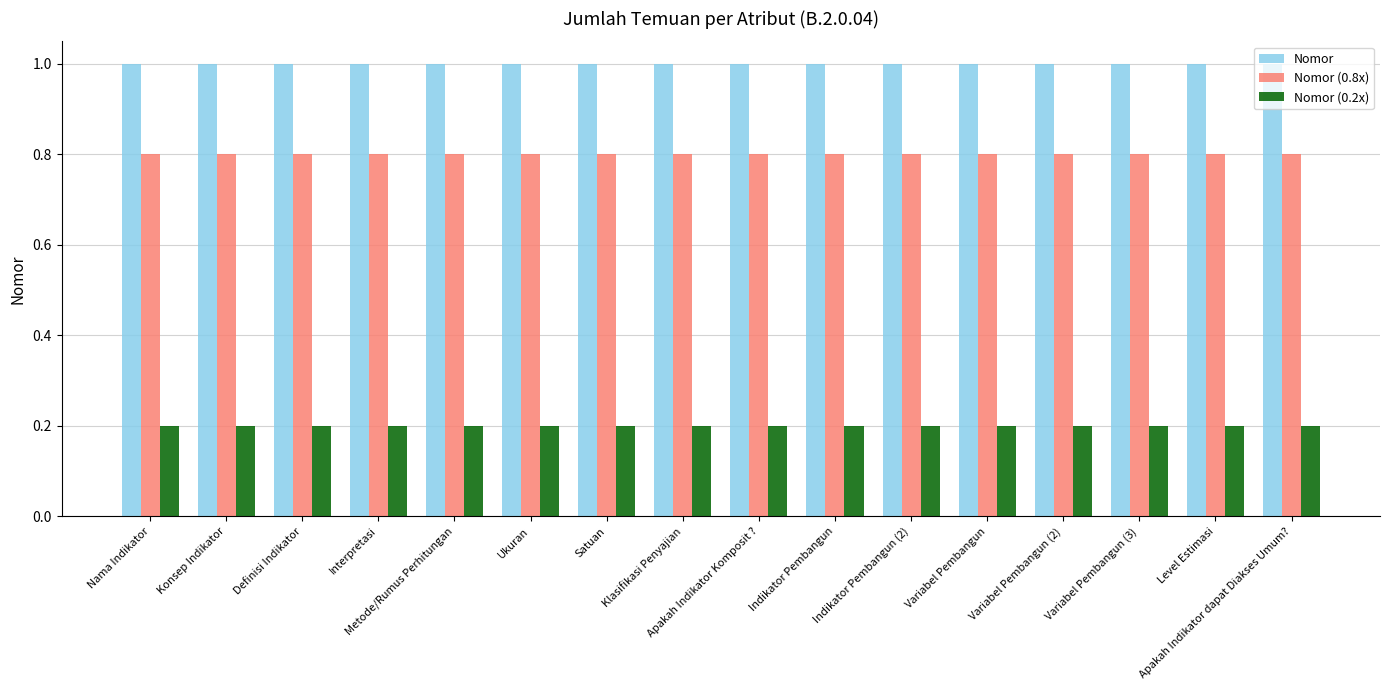

Which series has the largest total across all categories?

Nomor